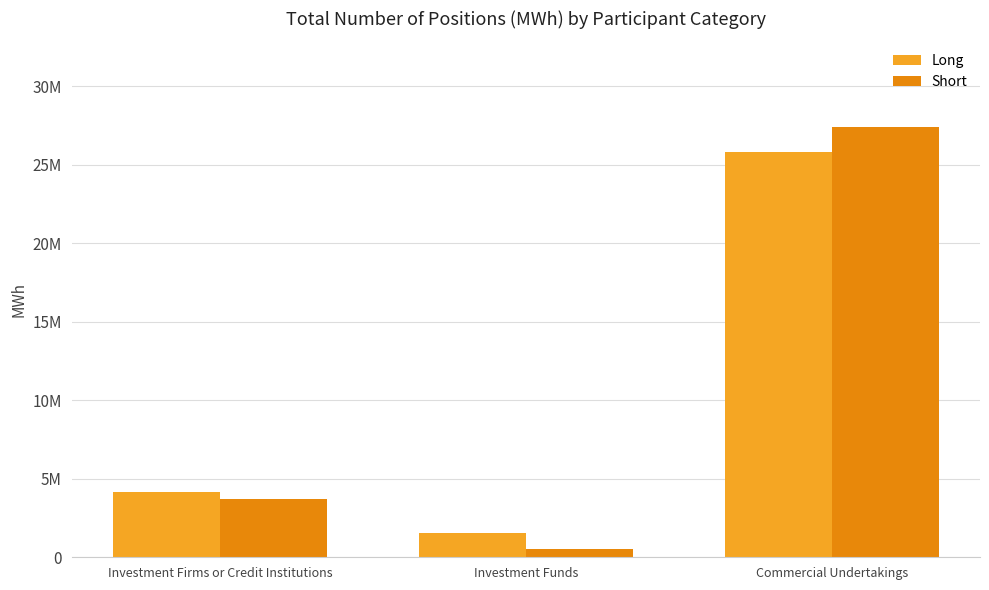

What is the average value of the Short series?

10539699